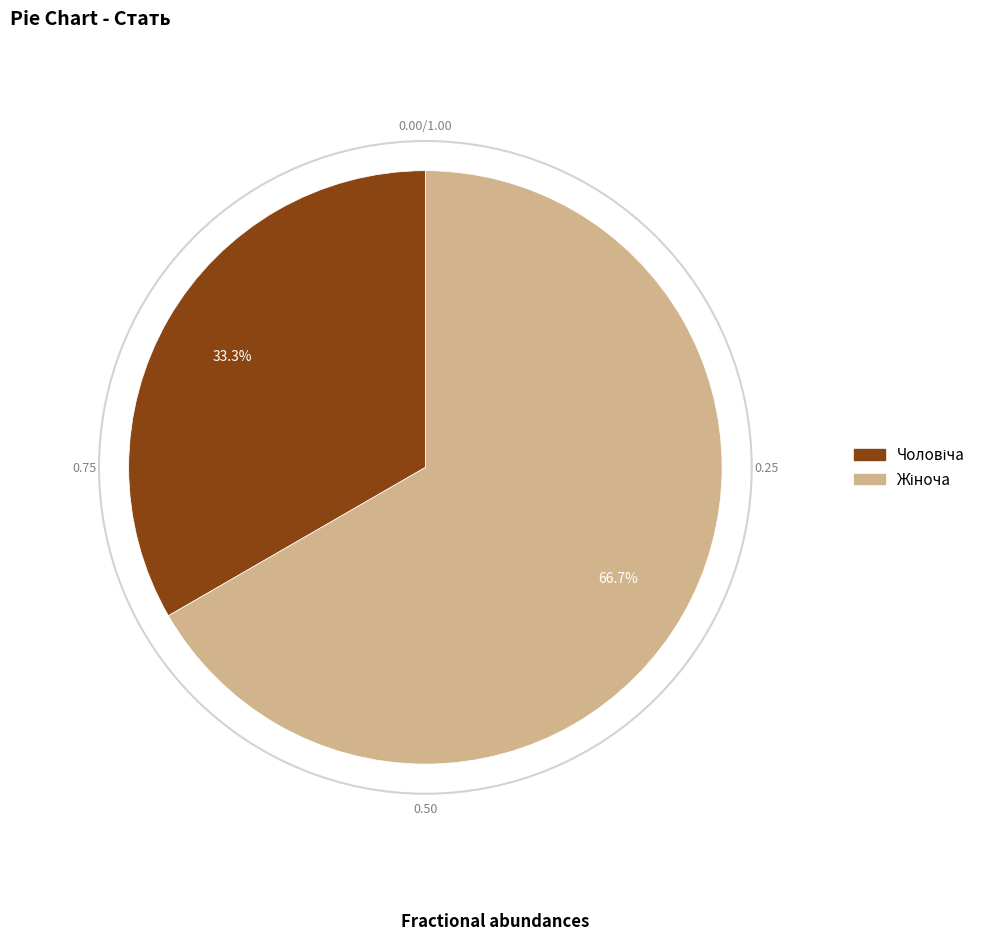

To the nearest percent, what is the difference between the largest and smallest slice percentages?

33%